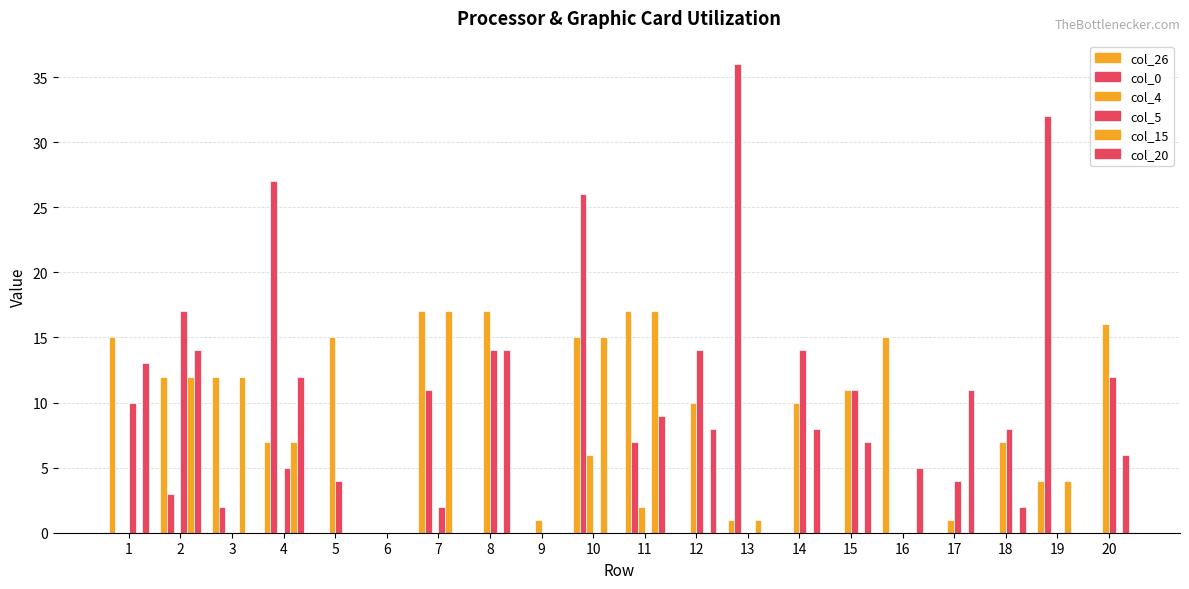

What is the total value across all series at 2?

58